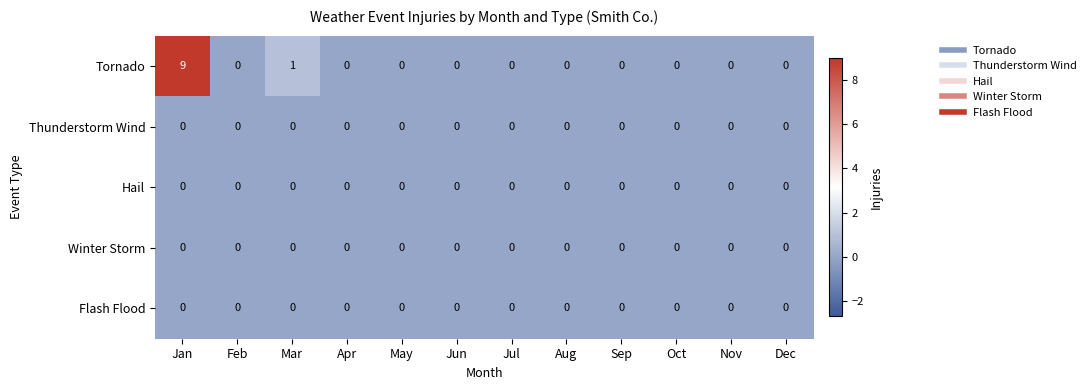

What is the maximum value shown in the chart?

9